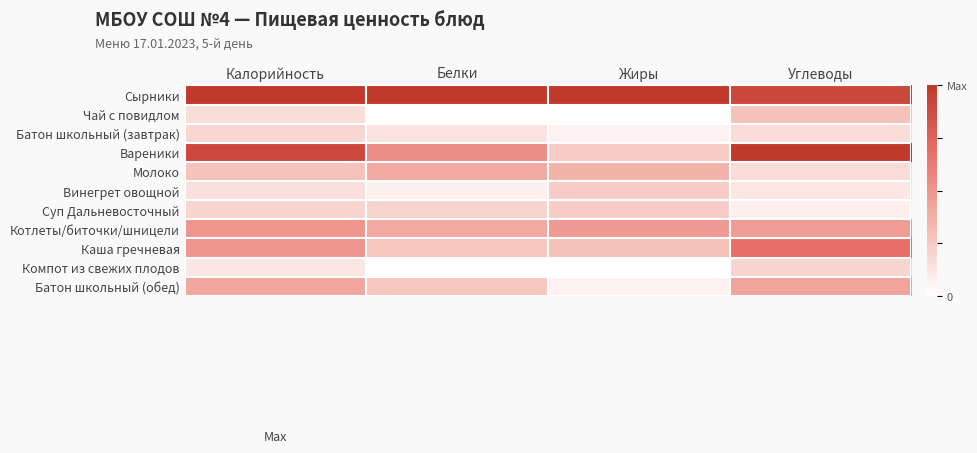

How many categories are shown in the chart?

4